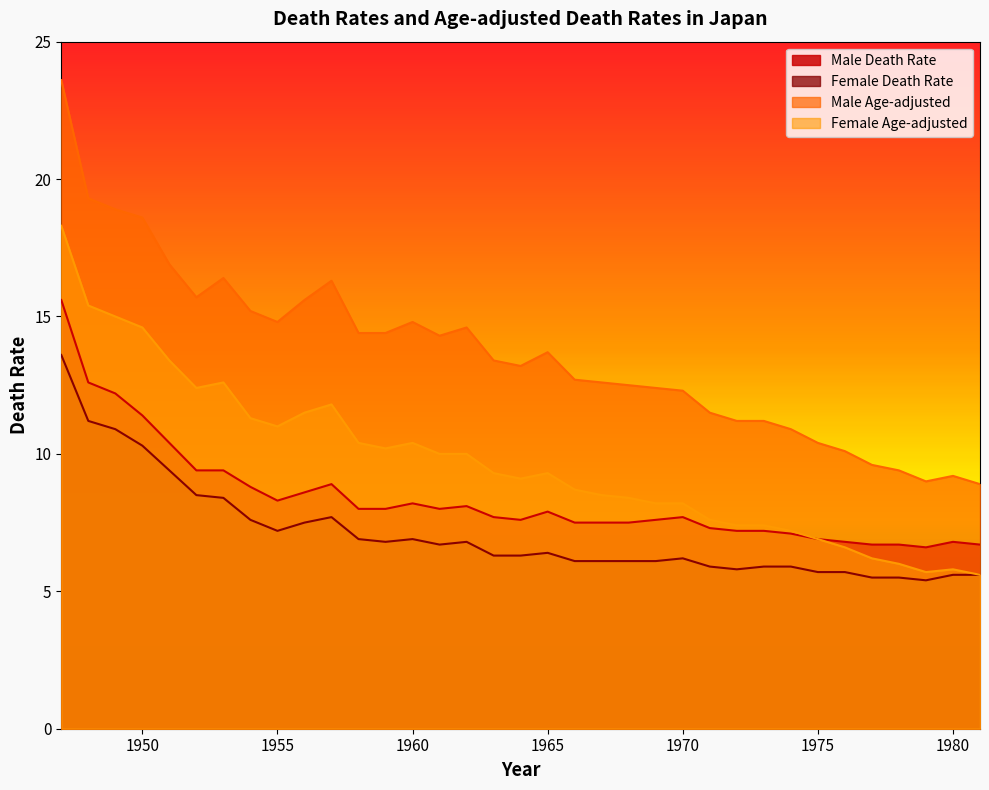

At which label does Female Death Rate reach its peak?

1947